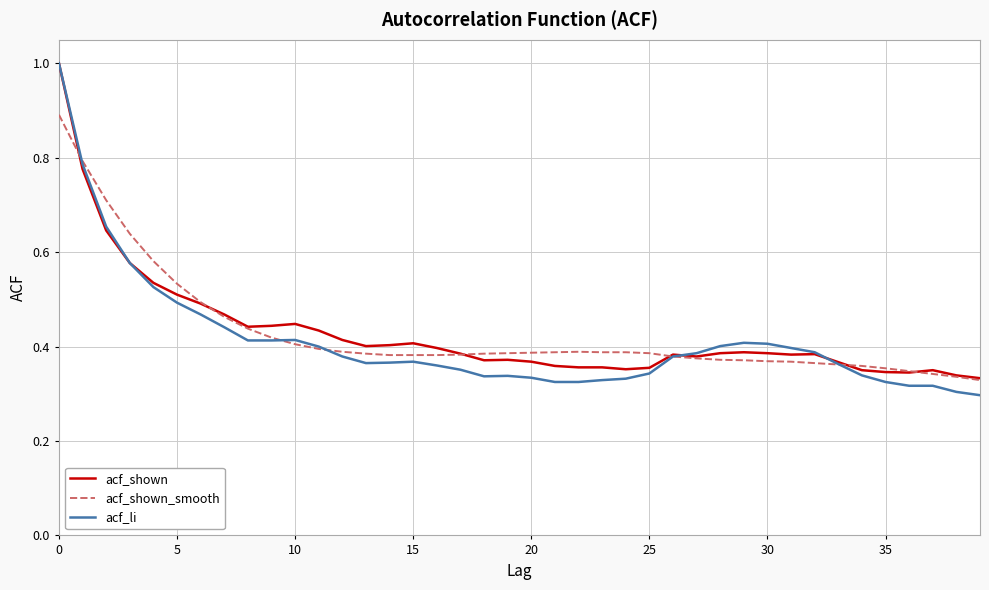

At how many categories does at least one series exceed 0?

40